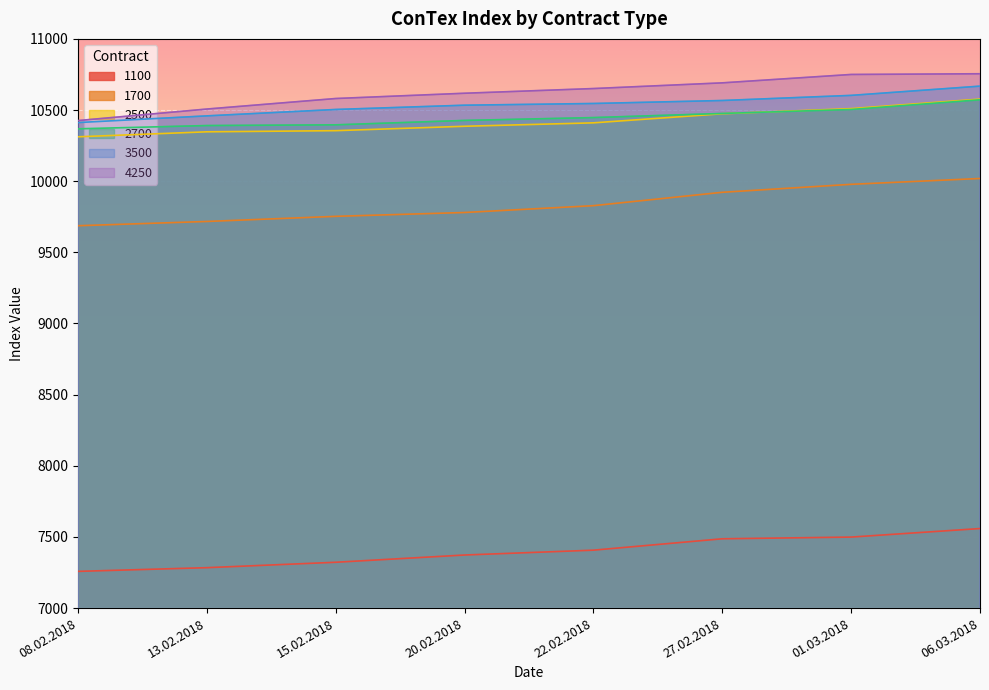

How many lines are shown in the chart?

6